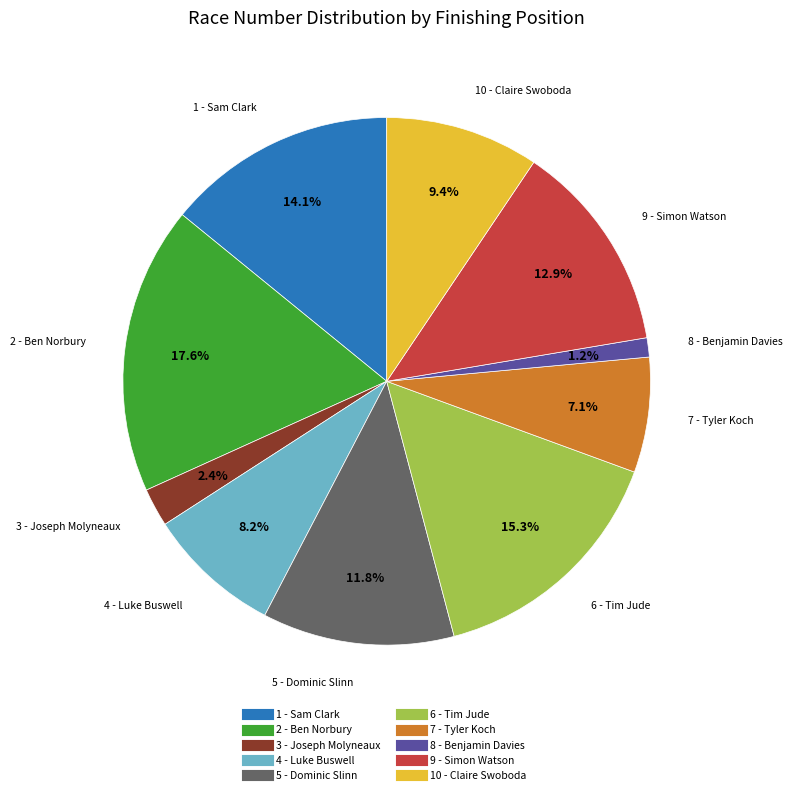

What portion of the pie excludes 10 - Claire Swoboda?

90.6%